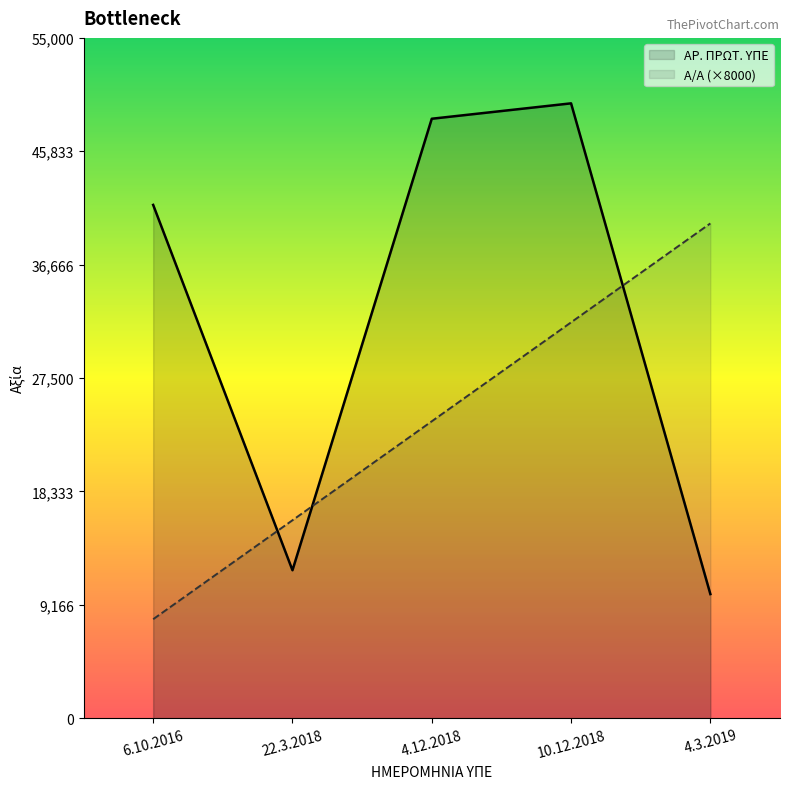

What is the greatest value displayed?

49708